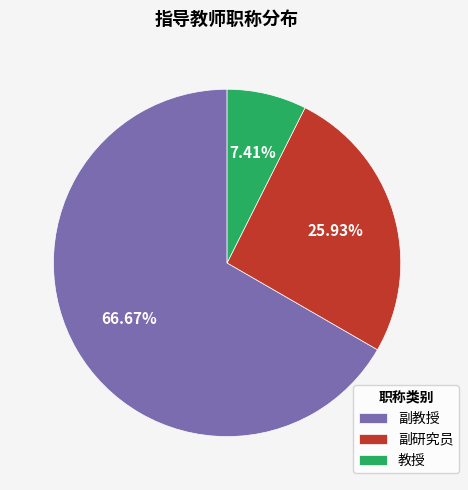

The 副教授 slice represents 53% of the pie. True or false?

False